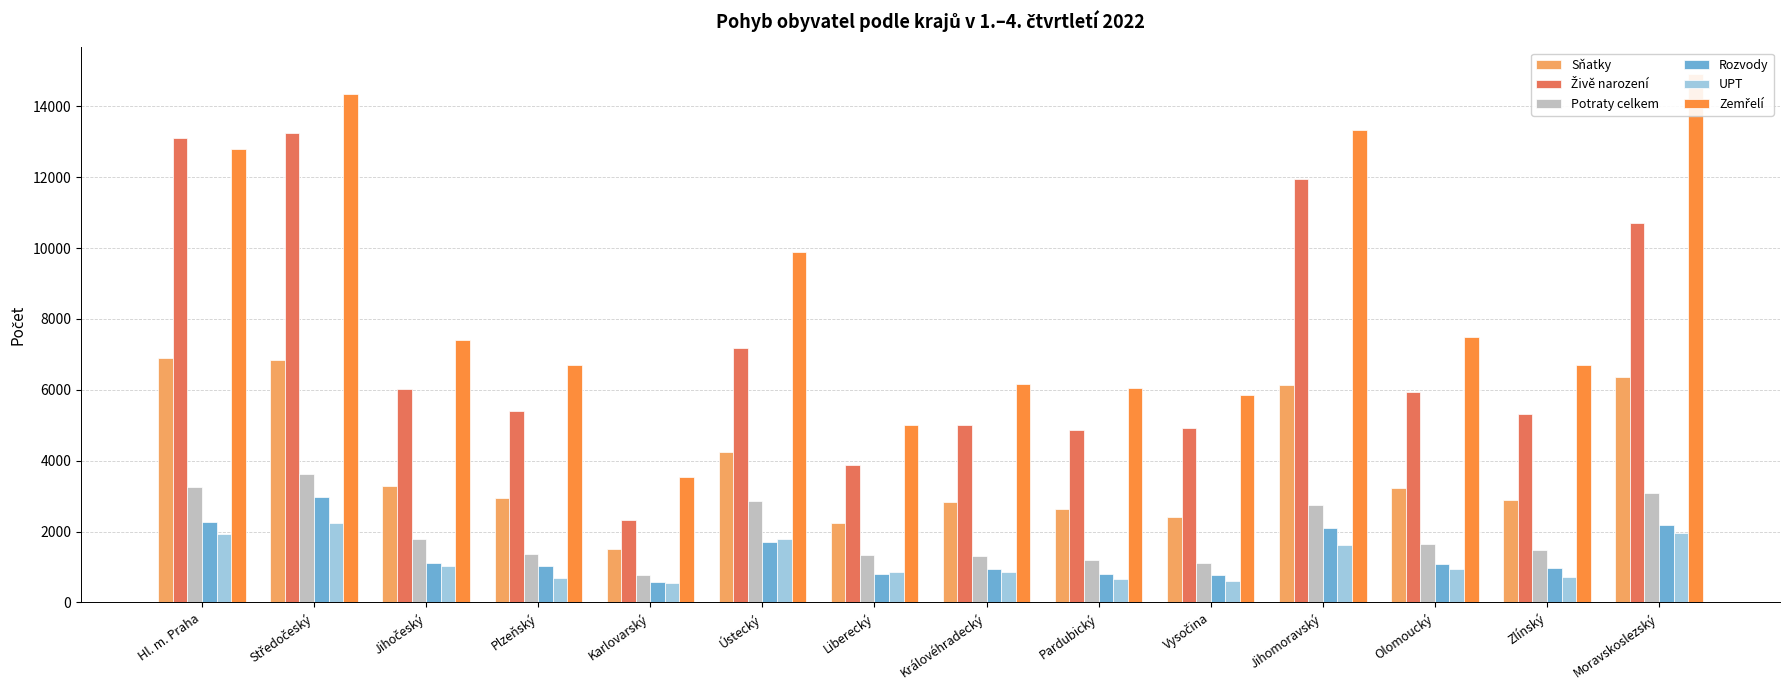

What is the difference between the highest and lowest values at Jihočeský?

6378